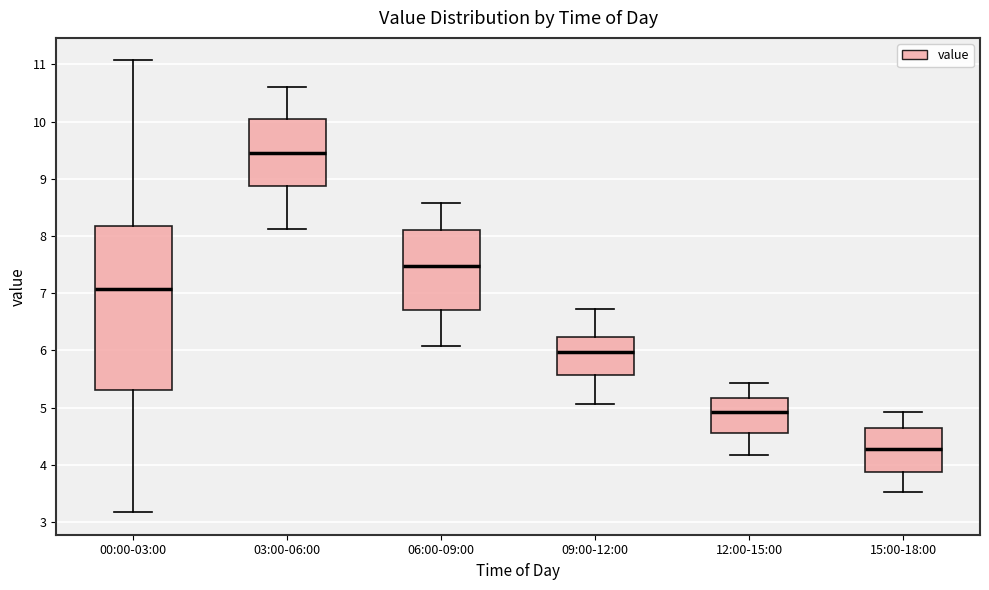

Where does the median line of the box for 06:00-09:00 sit on the y-axis? The values are not printed on the chart, so give them approximately, as read against the axis.

7.5